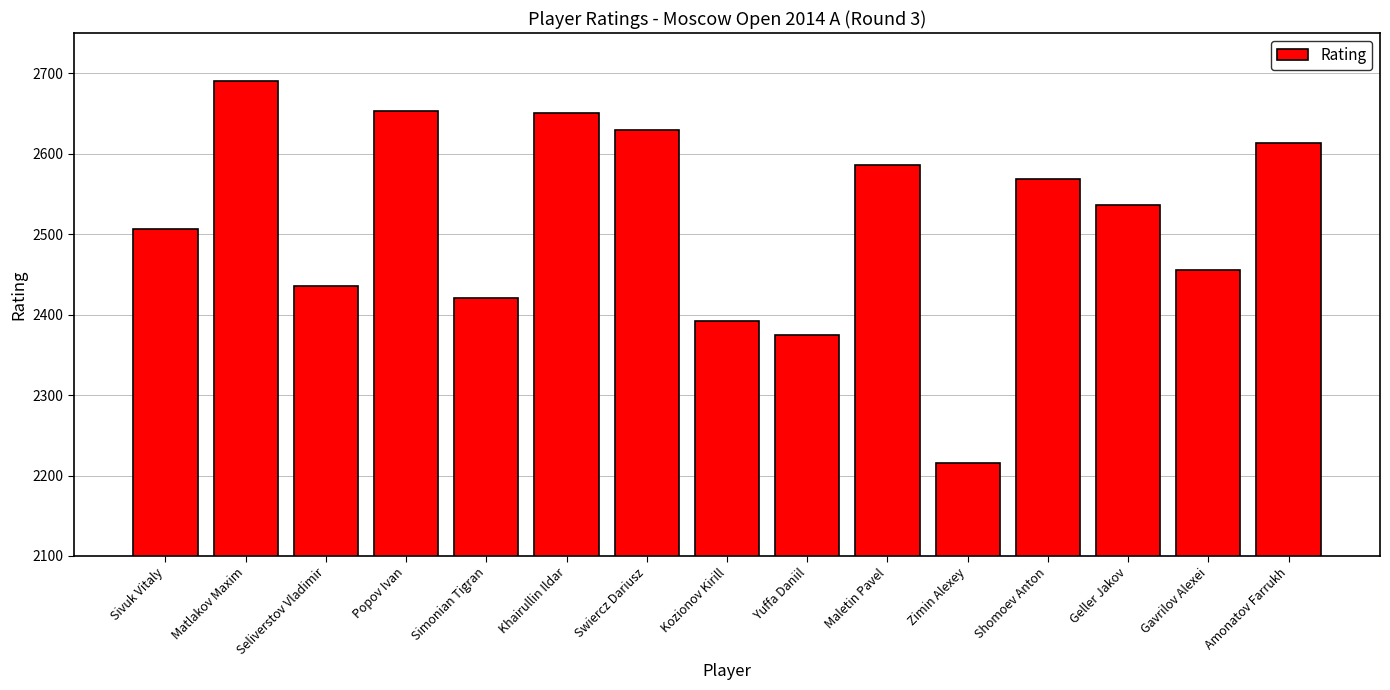

What position from the left is Zimin Alexey?

11